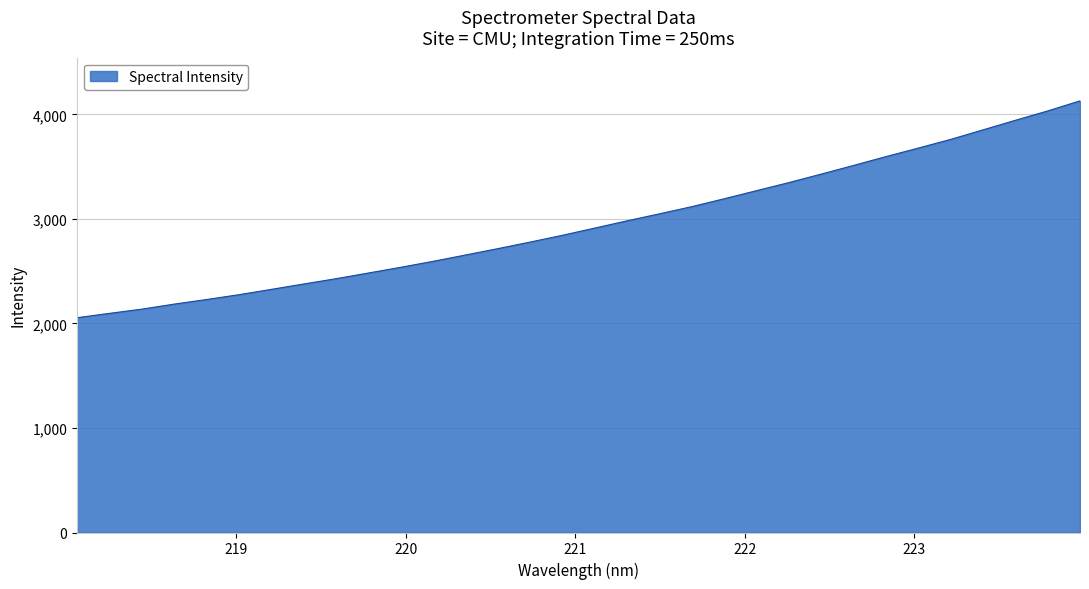

What is the greatest value displayed?

4130.2